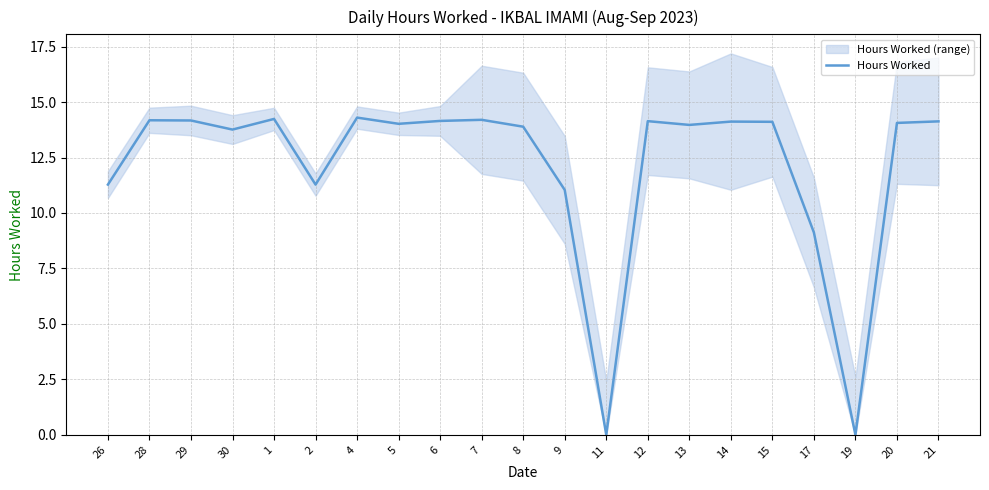

What is the sum of the values at 30 and 7?

28.0